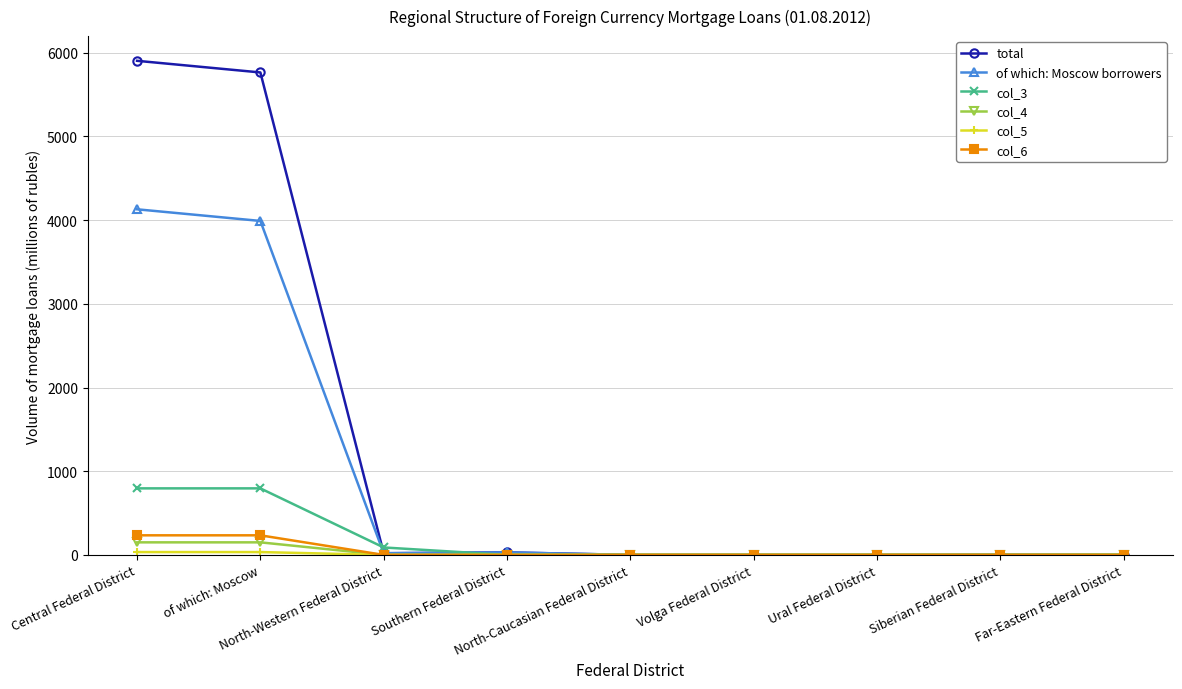

Does the chart display data point markers on the line(s)?

Yes